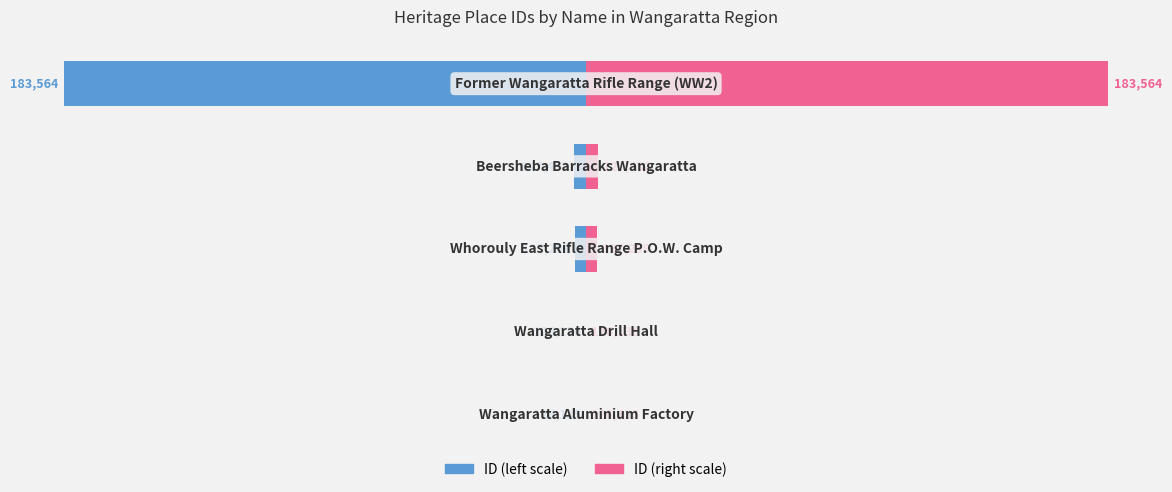

Count the number of categories in the chart.

5